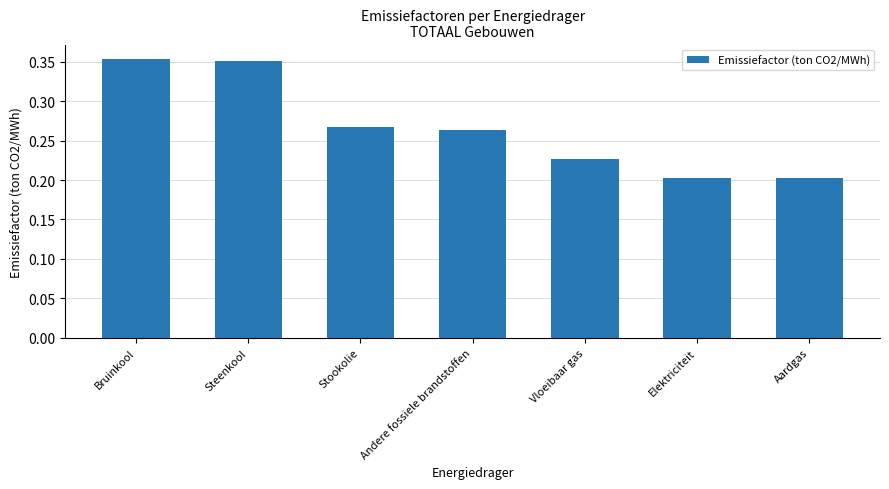

What is the label of the 1st bar from the right?

Aardgas